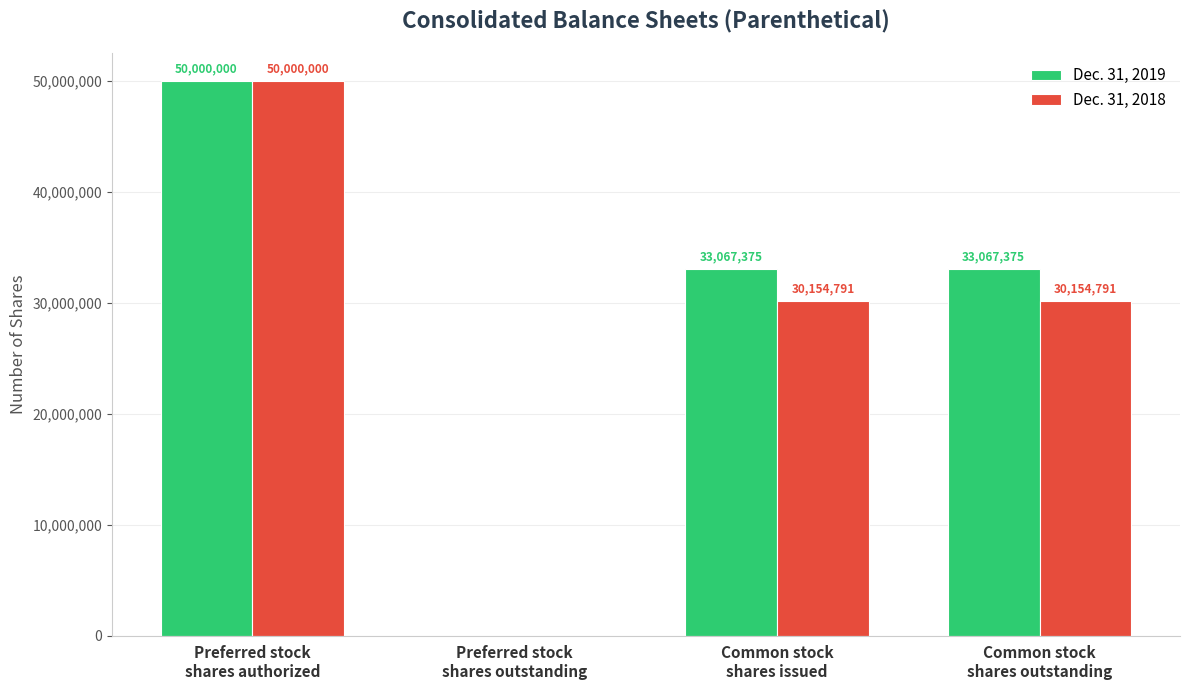

Reading right to left, extract all data points from this chart.

Dec. 31, 2019: 33067375	33067375	0	50000000
Dec. 31, 2018: 30154791	30154791	0	50000000